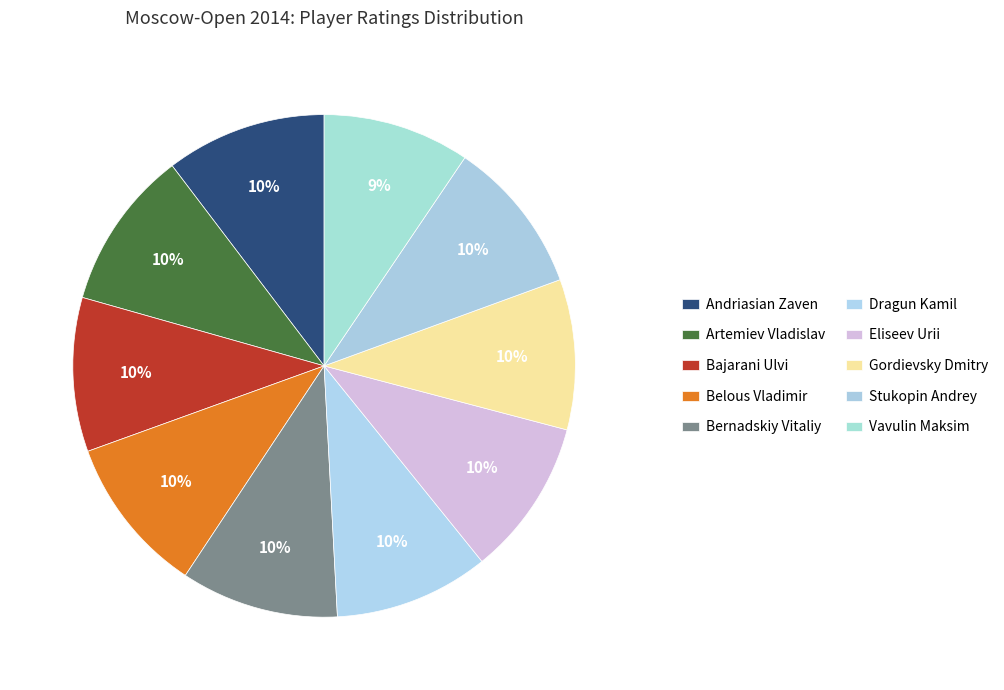

Count the number of slices in the pie.

10